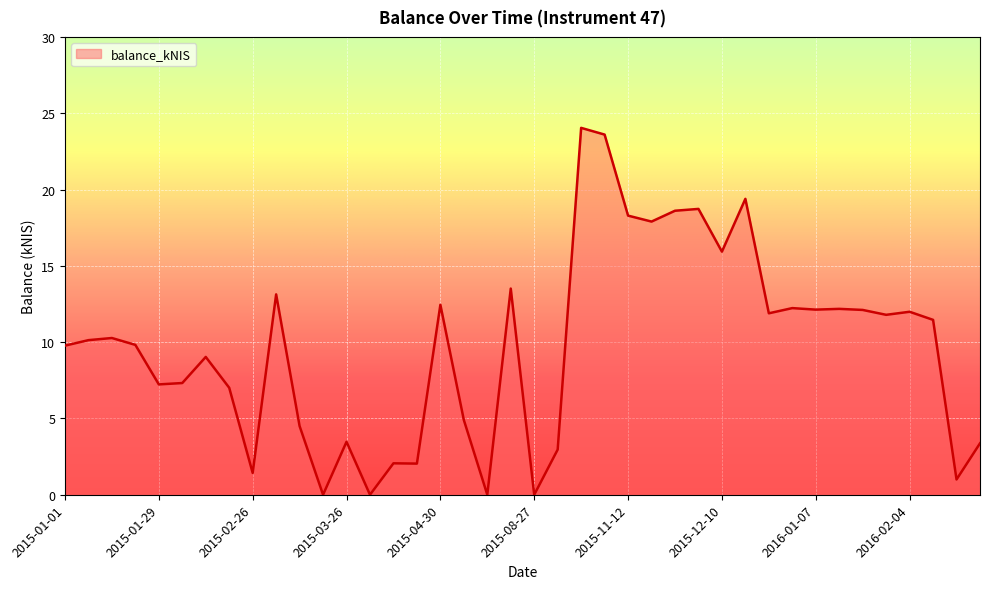

What is the maximum value shown in the chart?

24.0